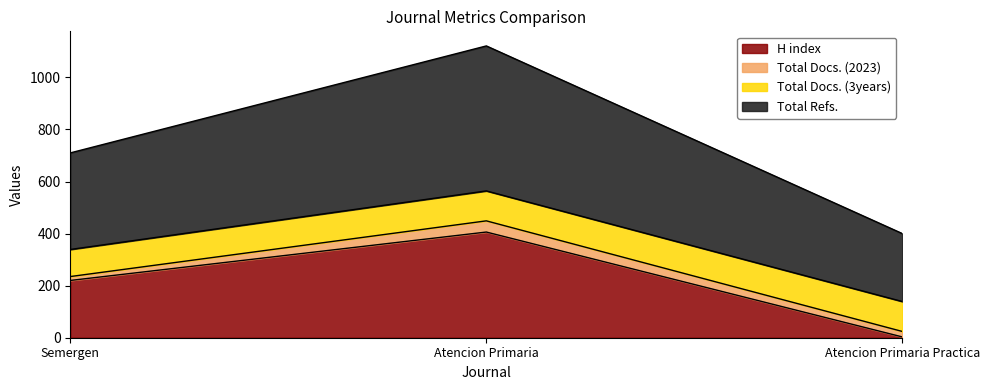

Rank the categories by H index value from highest to lowest.

Atencion Primaria, Semergen, Atencion Primaria Practica